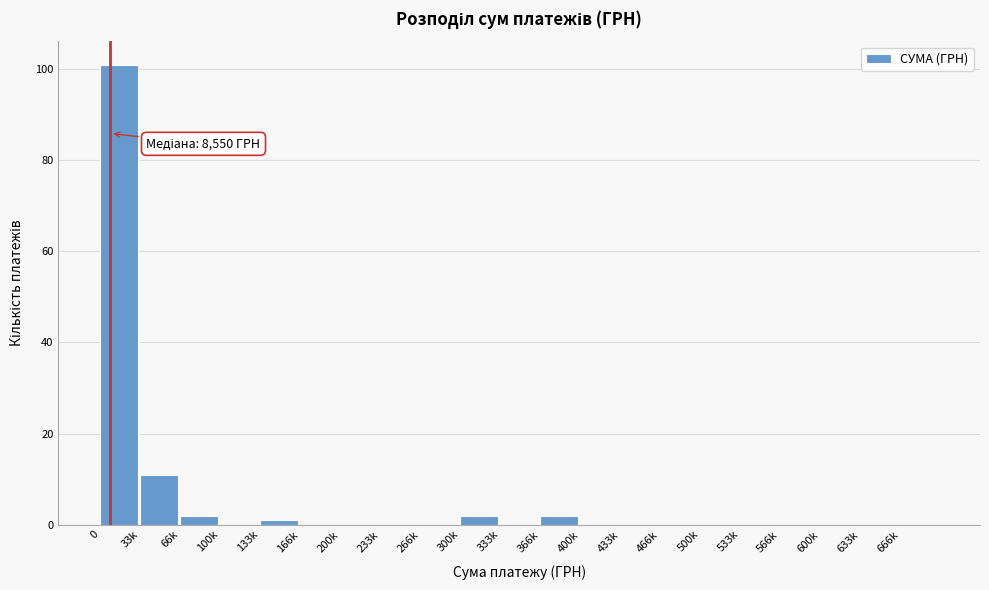

Reading right to left, list all the values displayed in this chart.

666k=0	633k=0	600k=0	566k=0	533k=0	500k=0	466k=0	433k=0	400k=0	366k=2	333k=0	300k=2	266k=0	233k=0	200k=0	166k=0	133k=1	100k=0	66k=2	33k=11	0=101